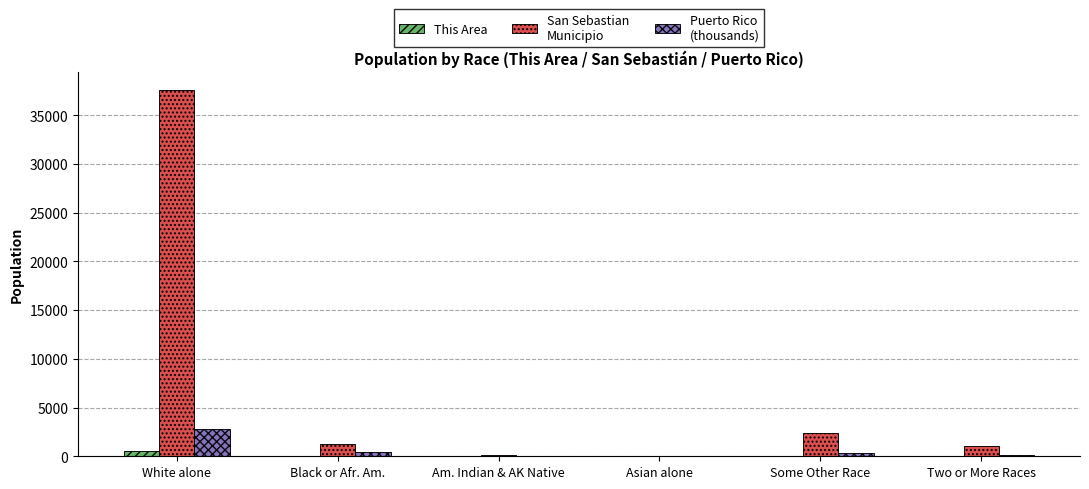

Are the bars grouped side by side (vs. stacked)?

Yes